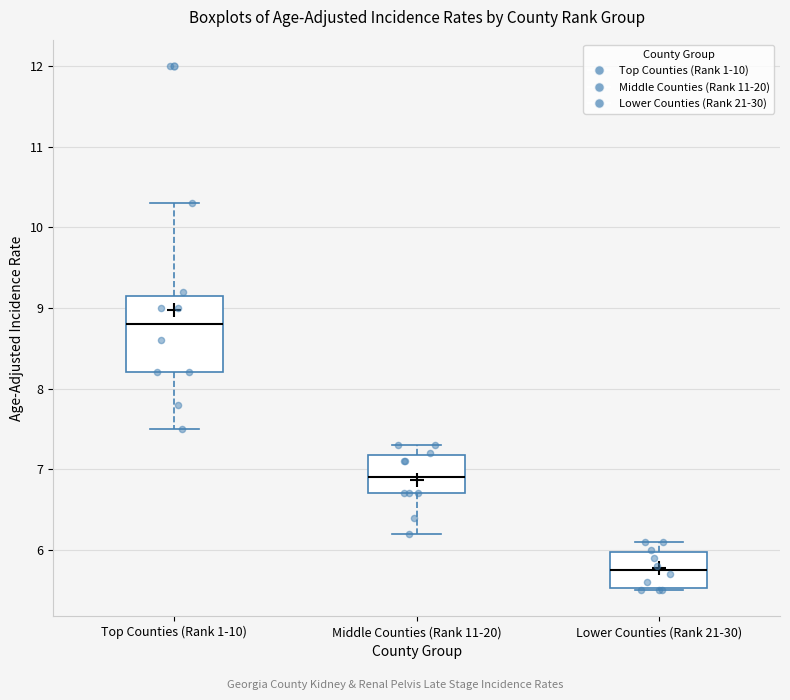

Which box is the tallest, from its lower edge to its upper edge?

Top Counties (Rank 1-10)